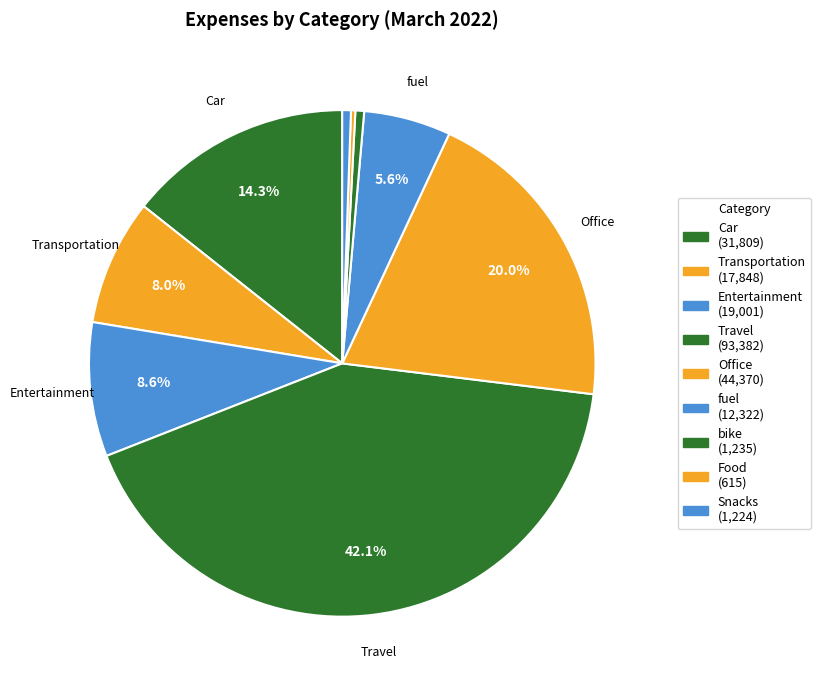

To the nearest percent, what is the difference between the Transportation and Snacks slice percentages?

7%